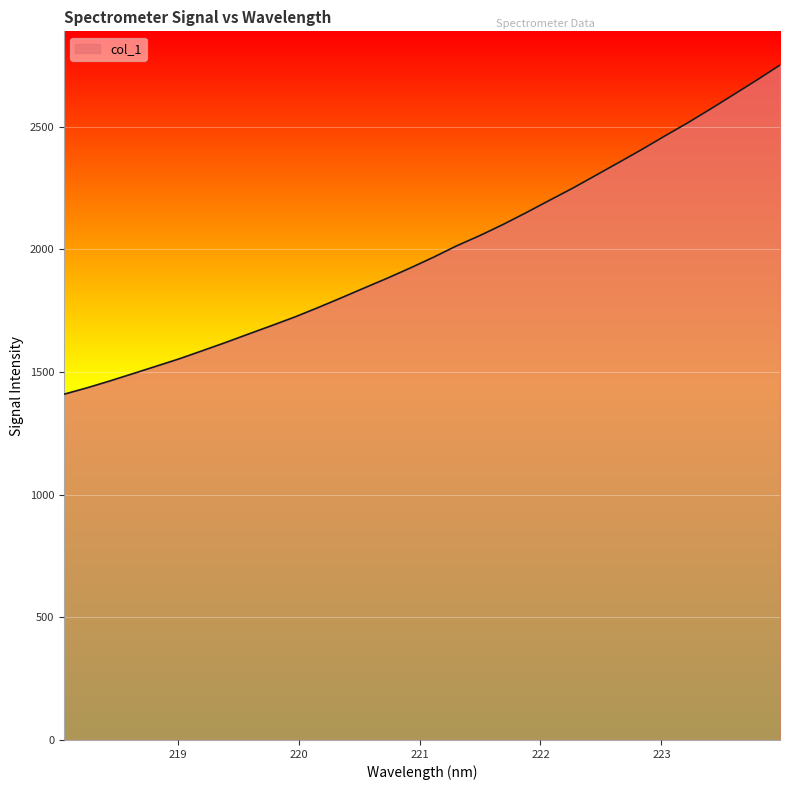

What is the greatest value displayed?

2751.4